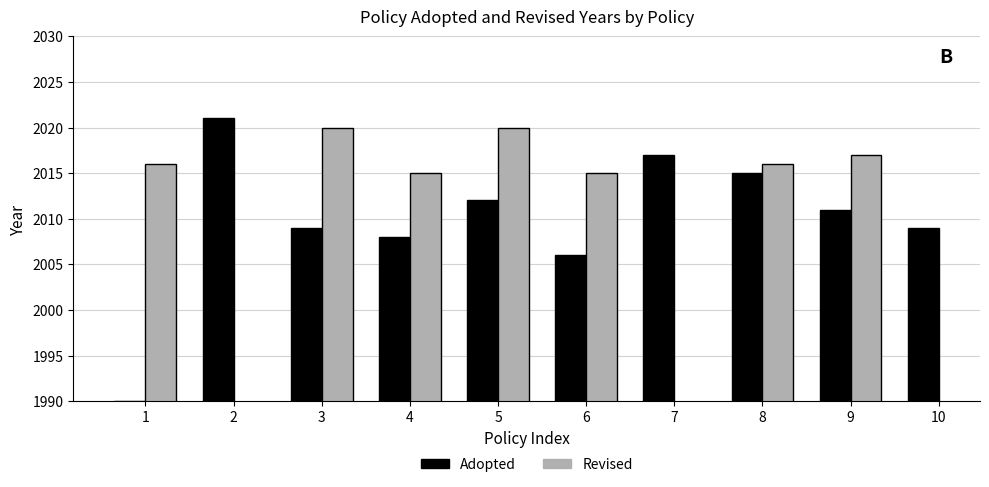

Count the number of data series in this chart.

2